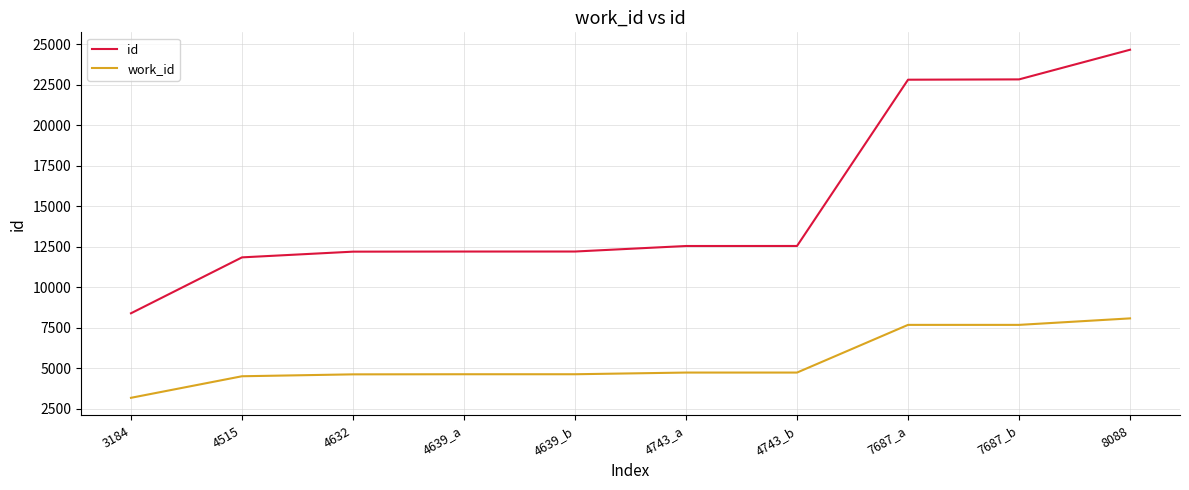

True or false: work_id and id intersect in this chart.

False